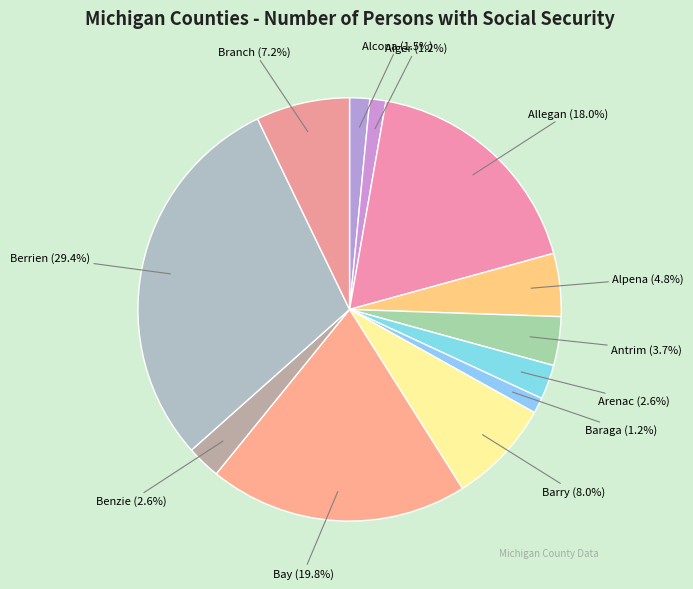

What percentage is the Branch slice, to the nearest percent?

7%